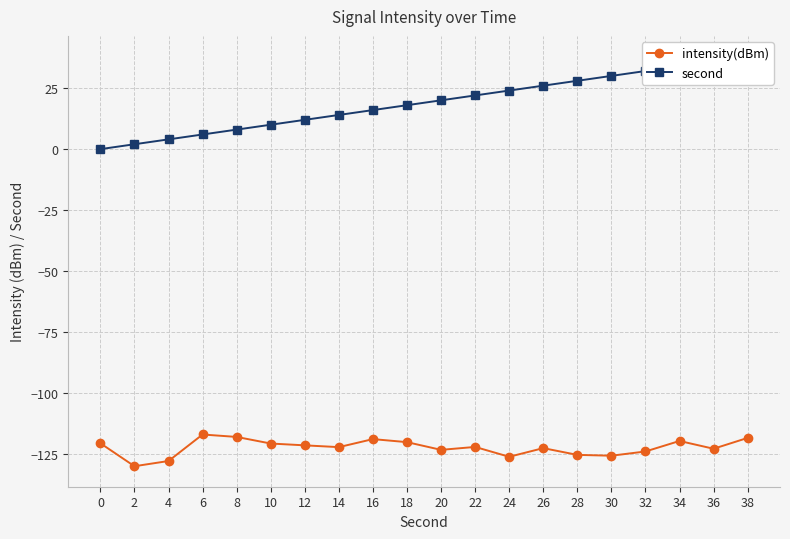

At which category does the chart reach its peak across all series?

38